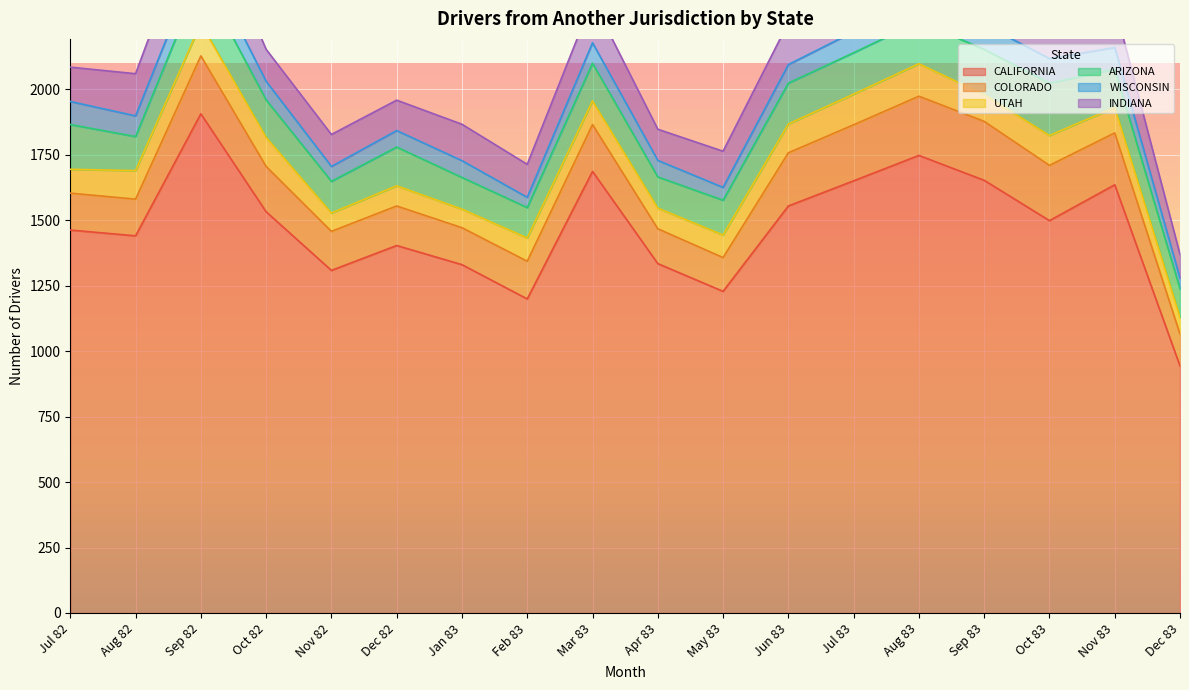

How many interior local peaks does the ARIZONA series have?

4